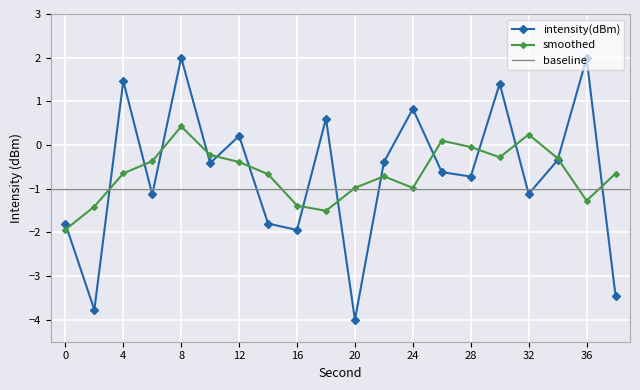

Rank the categories by value from lowest to highest.

20, 2, 38, 16, 0, 14, 6, 32, 28, 26, 10, 22, 34, 12, 18, 24, 30, 4, 36, 8